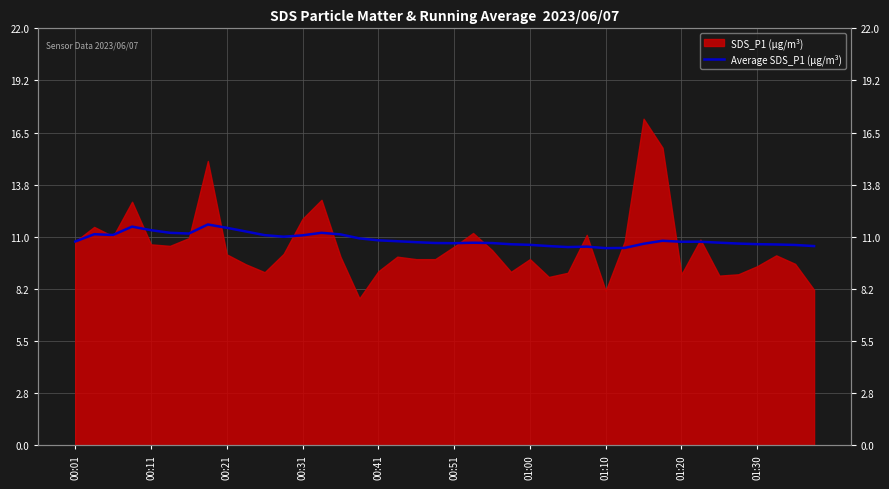

Rank the categories by value from lowest to highest.

28, 29, 26, 27, 39, 25, 38, 24, 37, 23, 36, 30, 35, 20, 22, 19, 21, 34, 18, 32, 33, 00:01, 17, 31, 16, 15, 11, 12, 10, 00:21, 14, 00:11, 01:00, 00:51, 13, 01:30, 00:41, 01:20, 00:31, 01:10